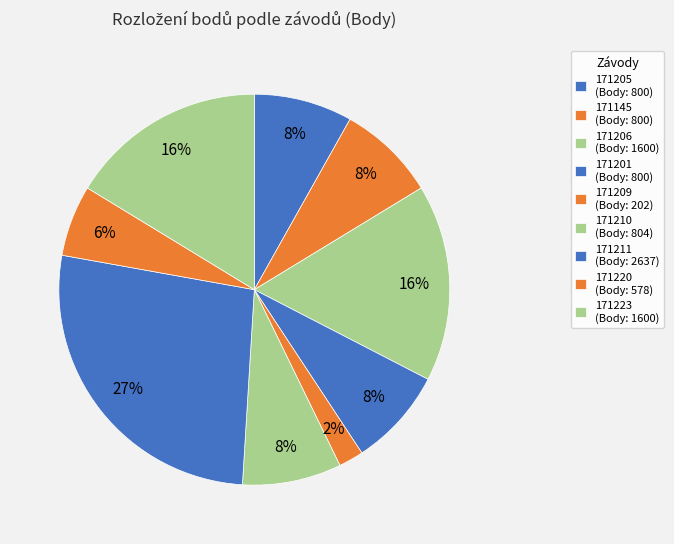

The 171145 slice represents 1% of the pie. True or false?

False